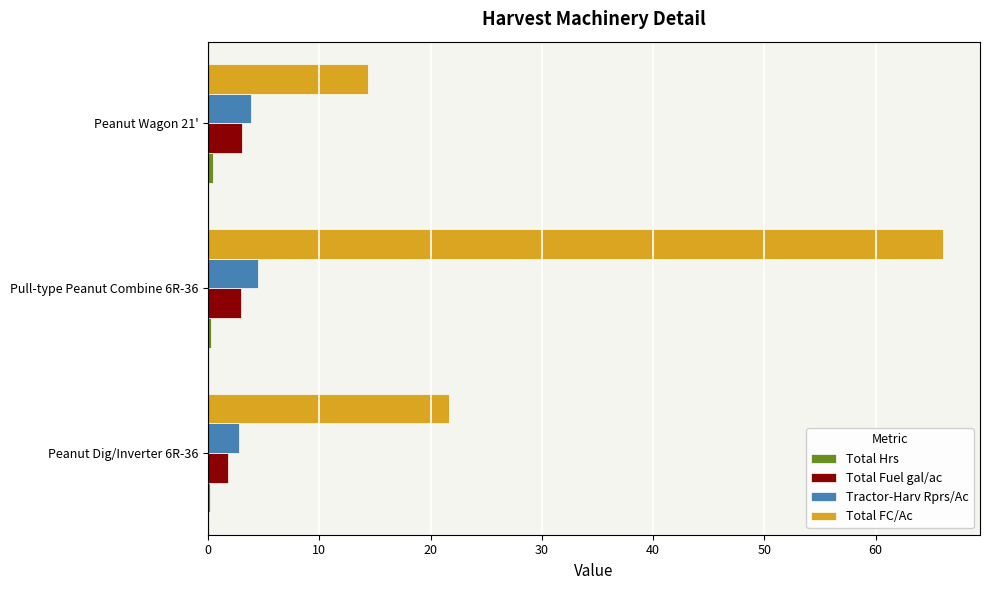

Between Peanut Dig/Inverter 6R-36 and Pull-type Peanut Combine 6R-36, which series saw the biggest shift?

Total FC/Ac